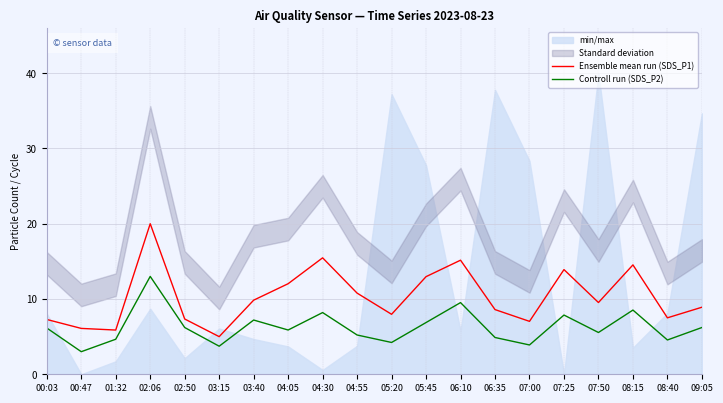

How many data points in Controll run (SDS_P2) are less than 6?

10